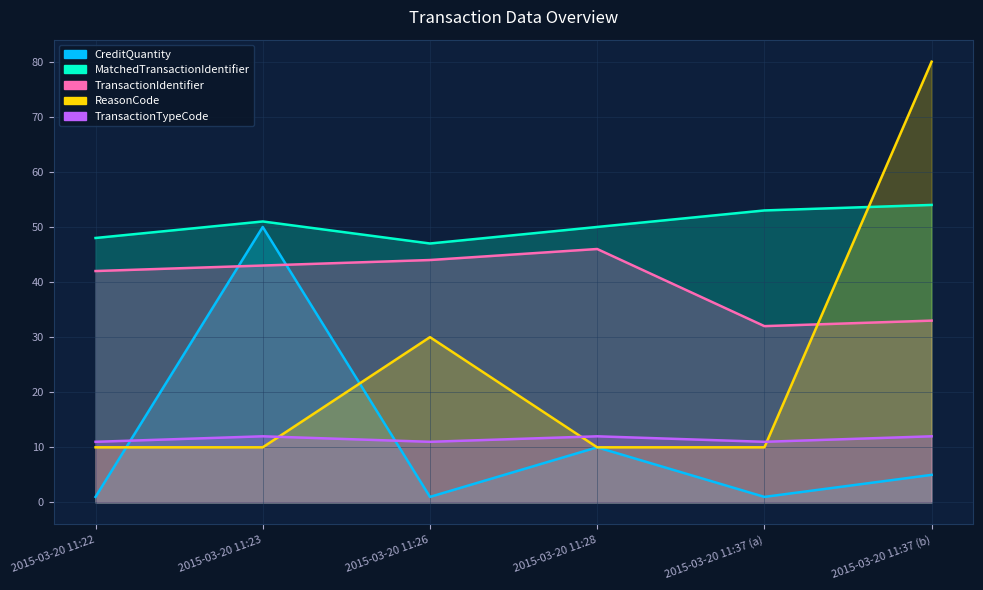

What is the spread (max minus min) of values at 2015-03-20 11:37 (b)?

75